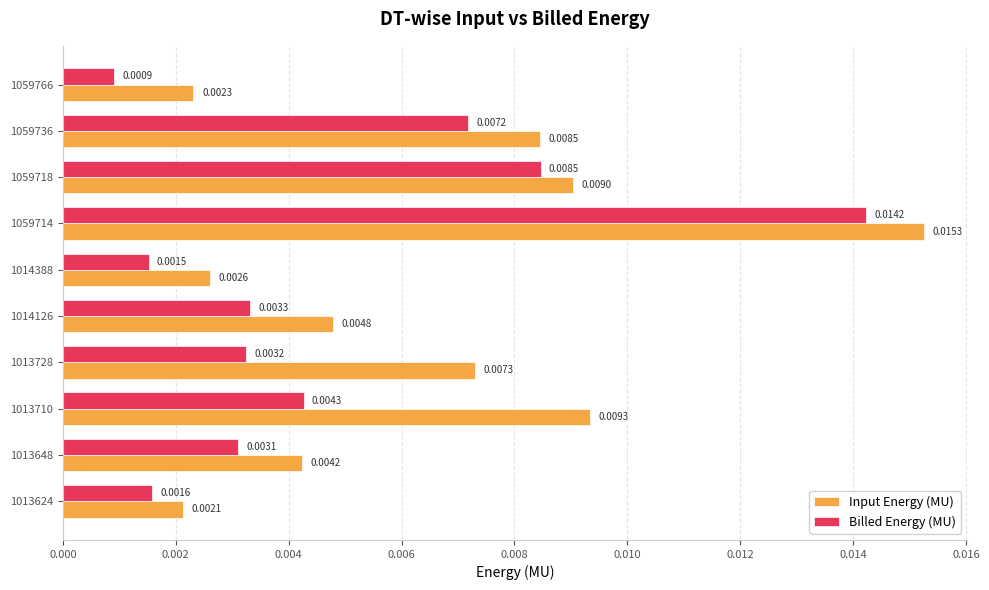

What is the sum of all Input Energy (MU) values?

0.1